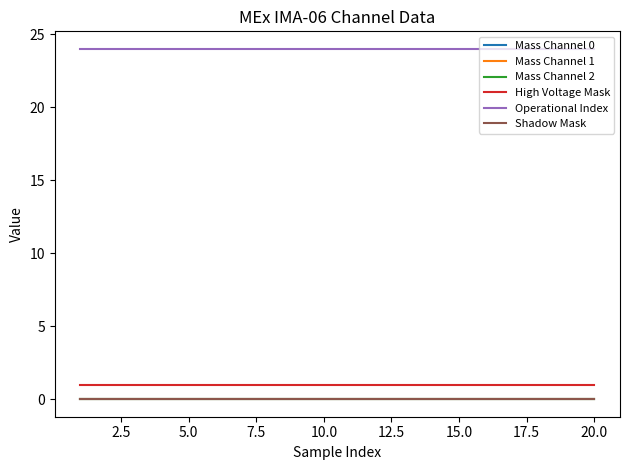

At how many categories does at least one series exceed 19?

20